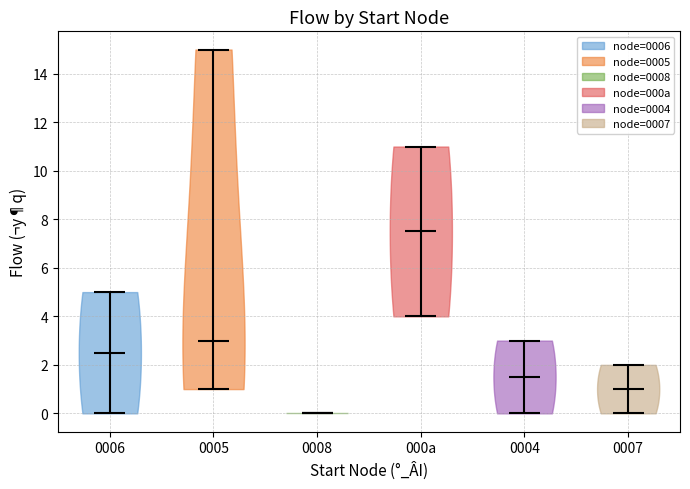

Reading left to right, read every violin against the y-axis: where its median line is, and the lowest and highest points it reaches. The values are not printed on the chart, so give them approximately, as read against the axis.

0006: median line 2.6, lowest point 0.0, highest point 5.0
0005: median line 3.0, lowest point 1.0, highest point 15.0
0008: median line 0.0, lowest point 0.0, highest point 0.0
000a: median line 7.6, lowest point 4.0, highest point 11.0
0004: median line 1.6, lowest point 0.0, highest point 3.0
0007: median line 1.0, lowest point 0.0, highest point 2.0